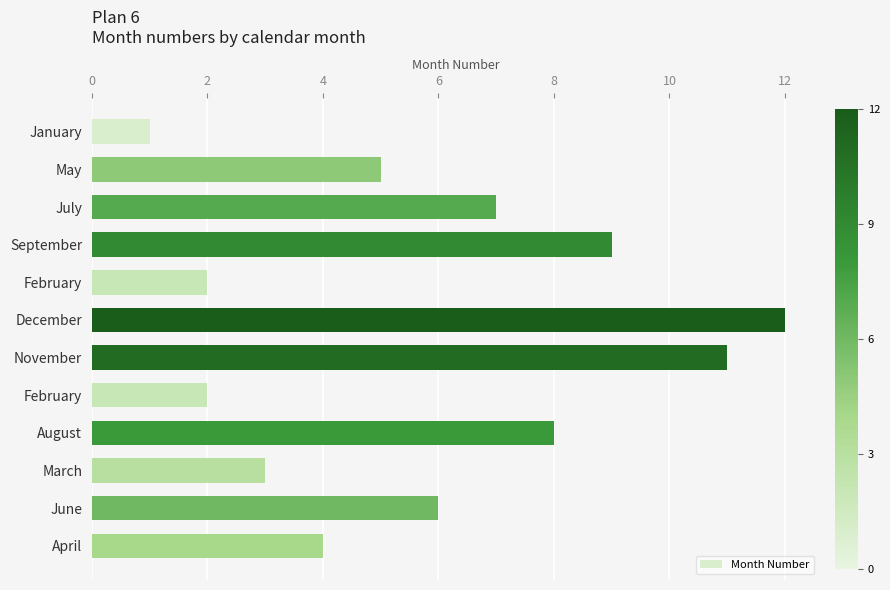

Are the bars grouped side by side (vs. stacked)?

No